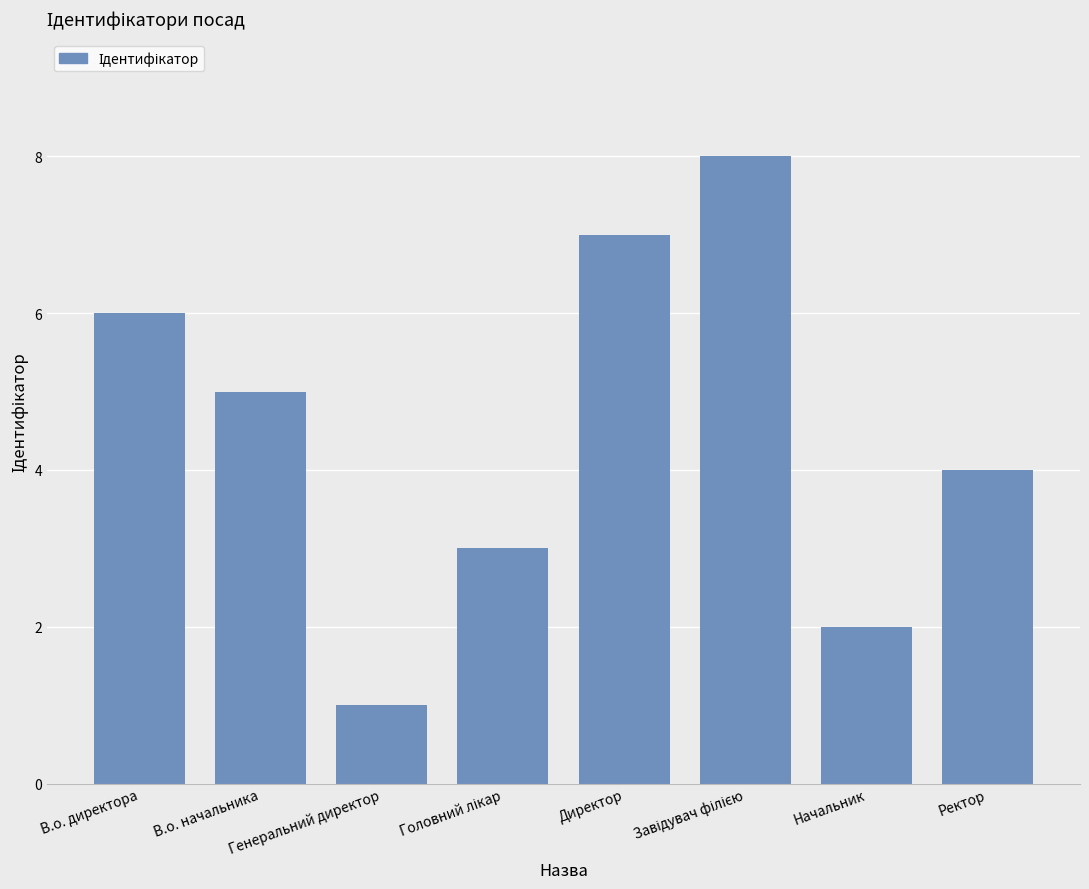

How many series are shown in this chart?

1